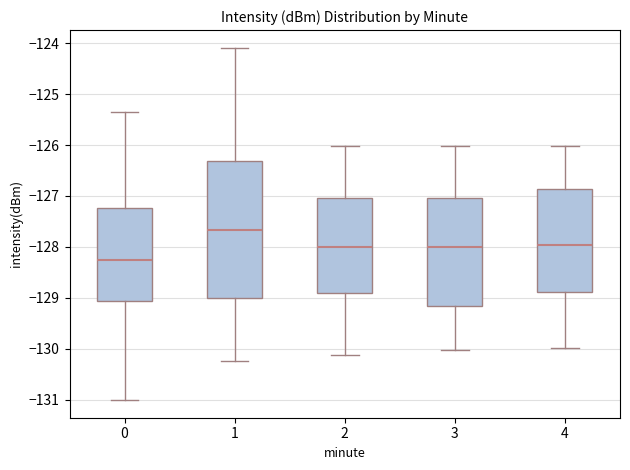

Reading left to right, transcribe this box plot: for each box, give where its median line is, the range the box spans, and where its two whiskers end, as read against the y-axis. The values are not printed on the chart, so give them approximately, as read against the axis.

0: median -128.2, box -129.1 to -127.2, whiskers -131.0 to -125.4
1: median -127.7, box -129.0 to -126.3, whiskers -130.2 to -124.1
2: median -128.0, box -128.9 to -127.0, whiskers -130.1 to -126.0
3: median -128.0, box -129.2 to -127.0, whiskers -130.0 to -126.0
4: median -128.0, box -128.9 to -126.9, whiskers -130.0 to -126.0